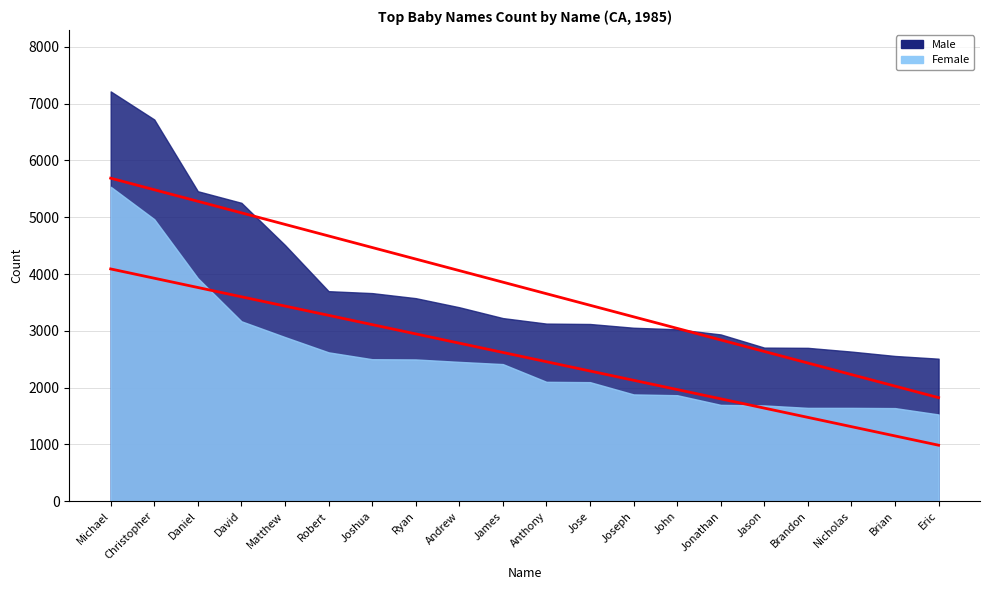

What position from the left is Ryan?

8